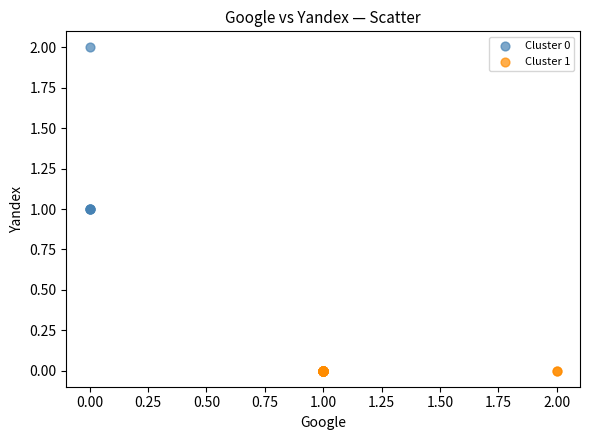

Which series contains the highest Y value?

Cluster 0